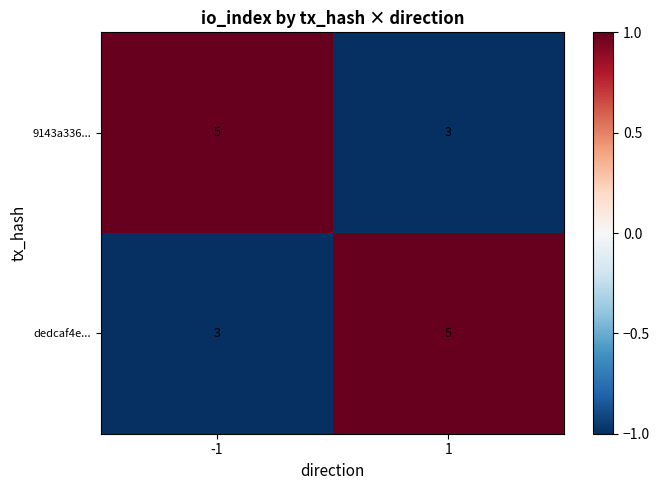

What is the total value across all series at -1?

8